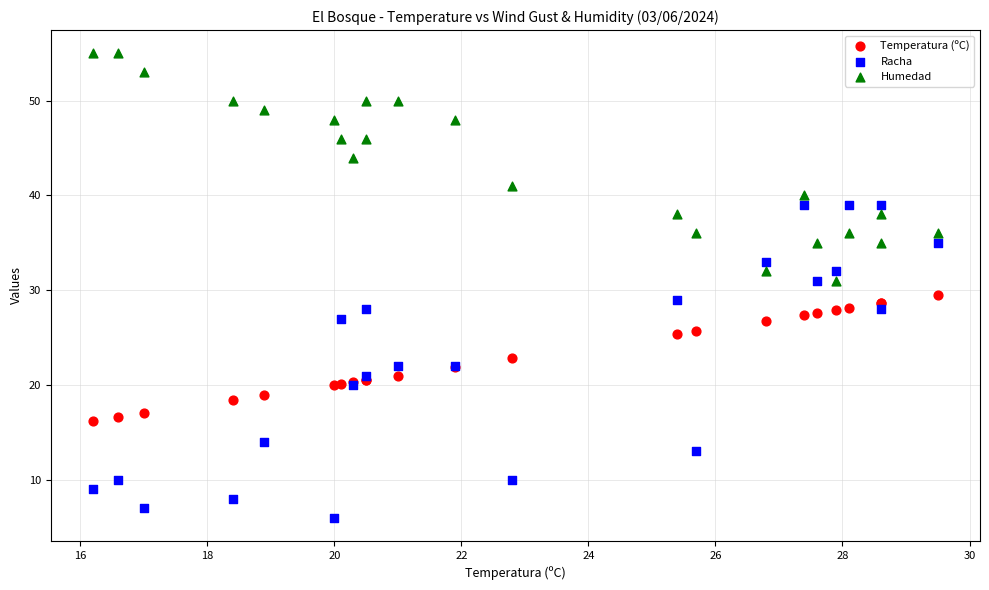

Which series has the widest spread of Y values?

Racha